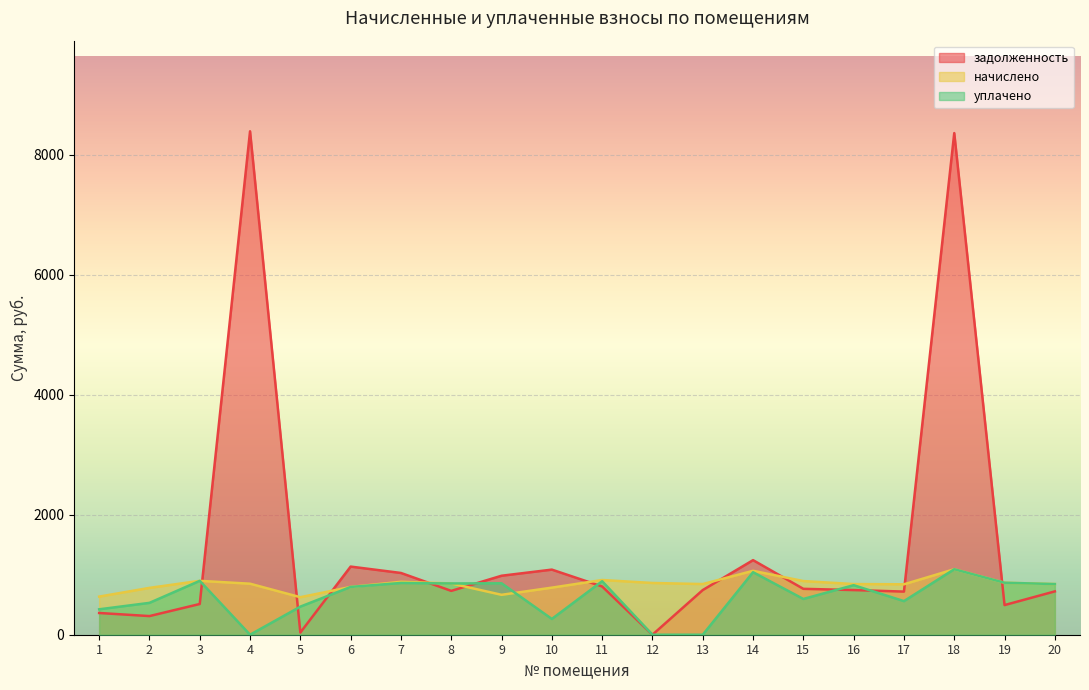

At which label does начислено reach its minimum?

5